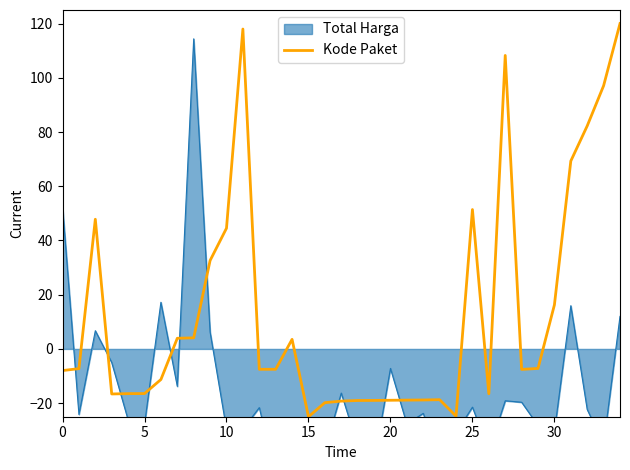

Which label corresponds to the smallest value in the chart?

15